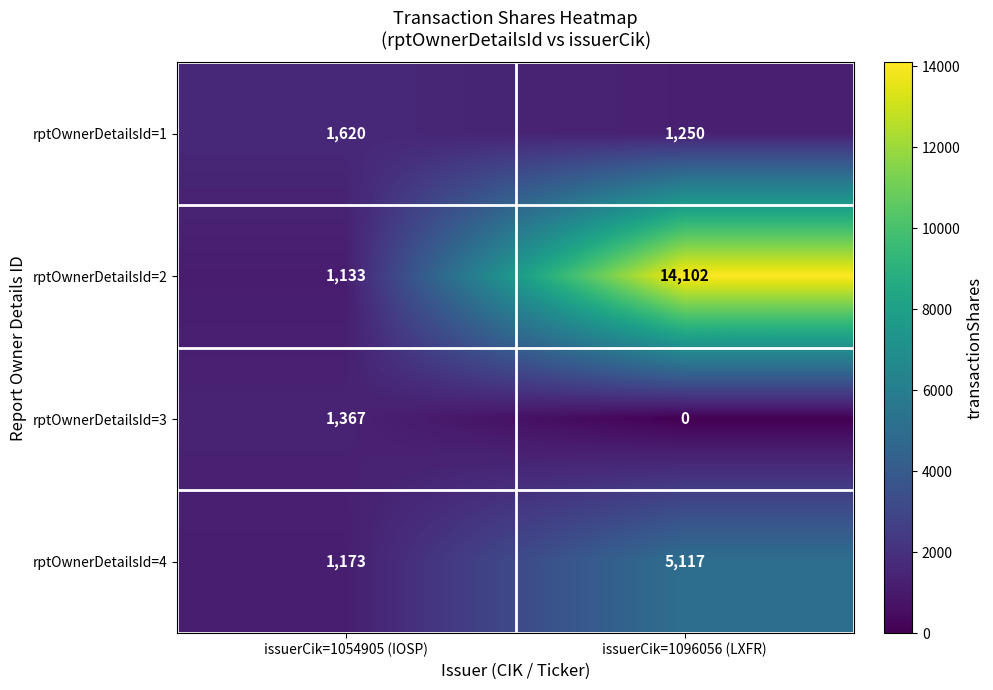

What is the total value across all series at issuerCik=1096056 (LXFR)?

20469